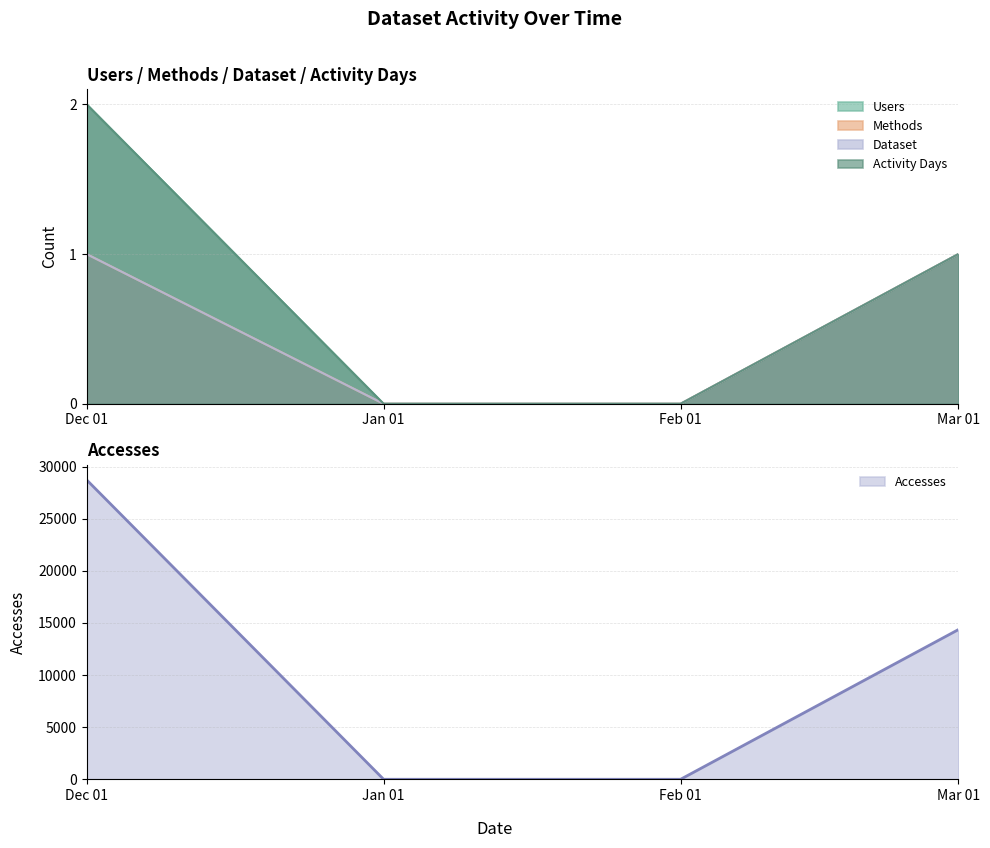

True or false: Accesses has more than 0 interior local peaks.

False